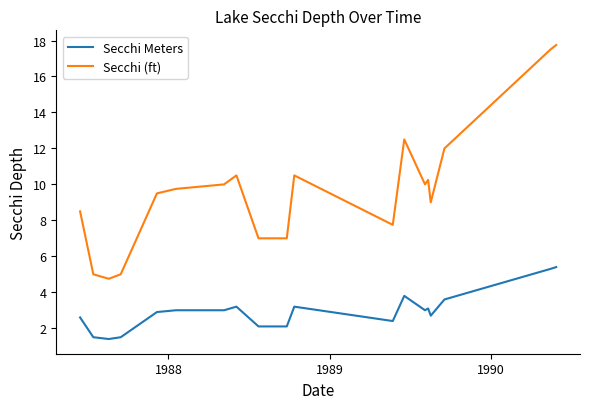

Which series has the largest range (max minus min)?

Secchi (ft)